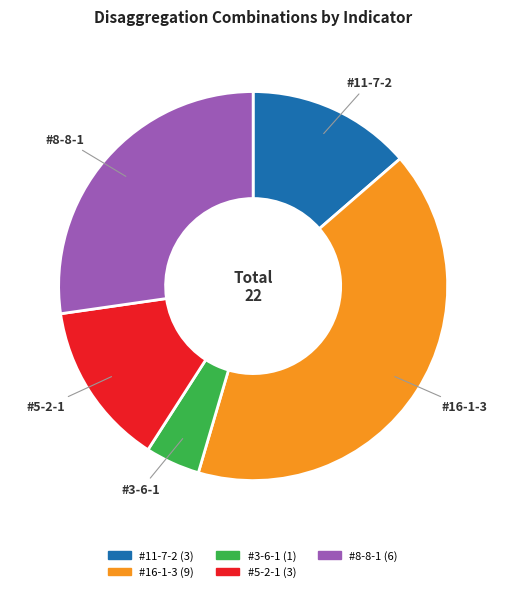

Count the number of slices in the pie.

5